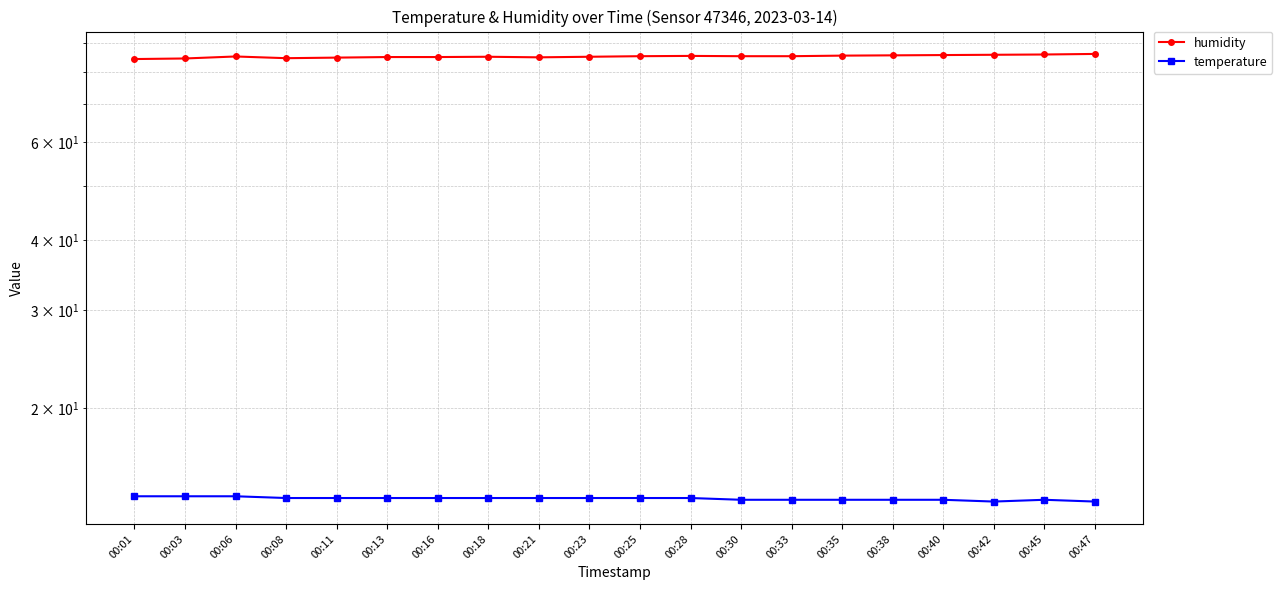

How many distinct data groups are displayed?

2